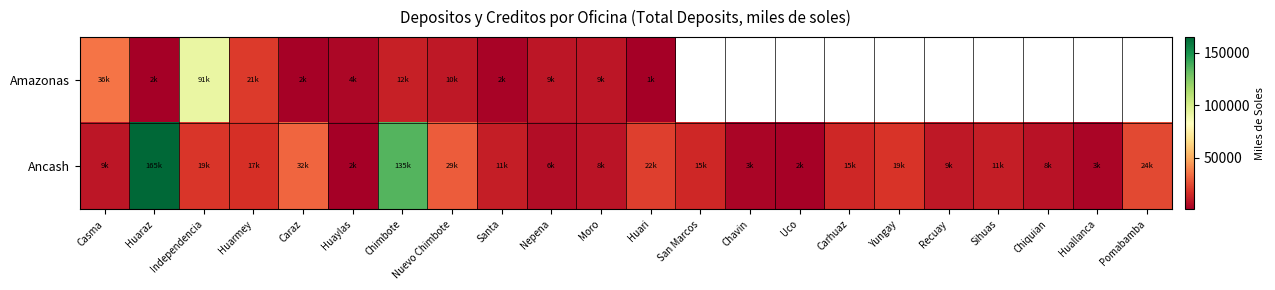

Rank the series by their maximum value, from highest to lowest.

Ancash, Amazonas